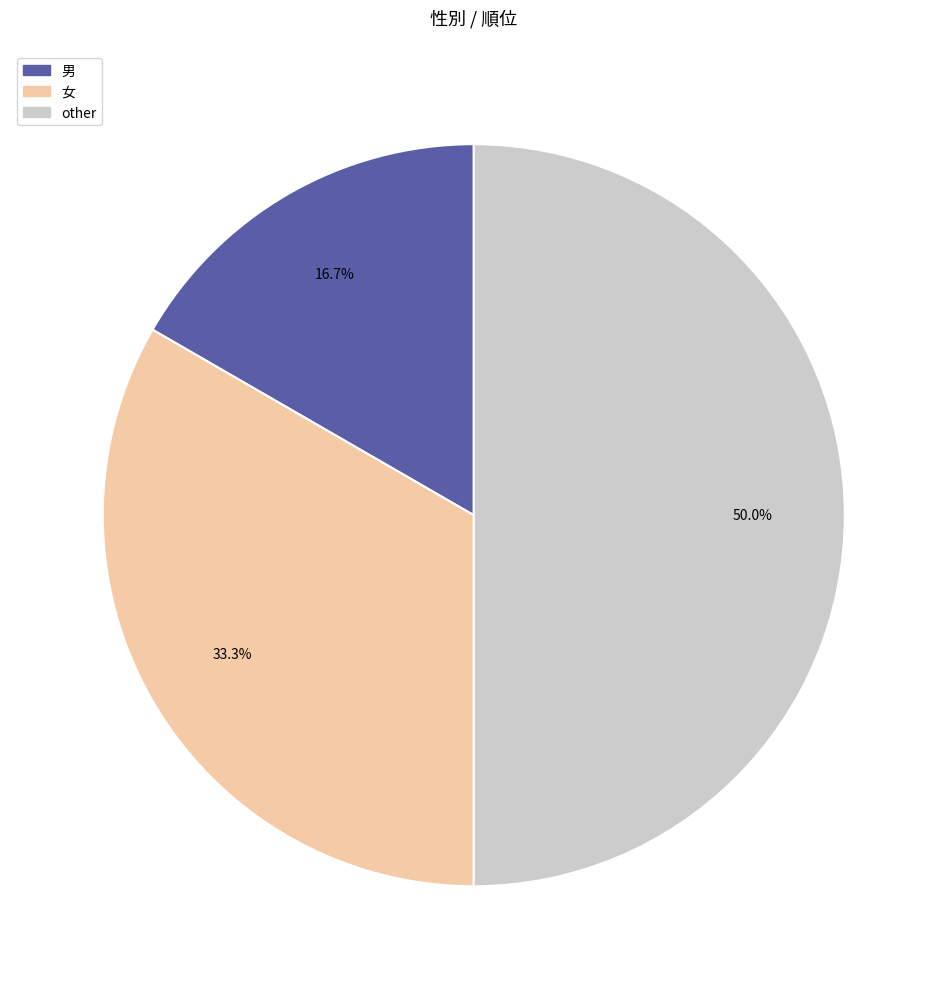

Is it true that 男 is 17% of the pie?

True